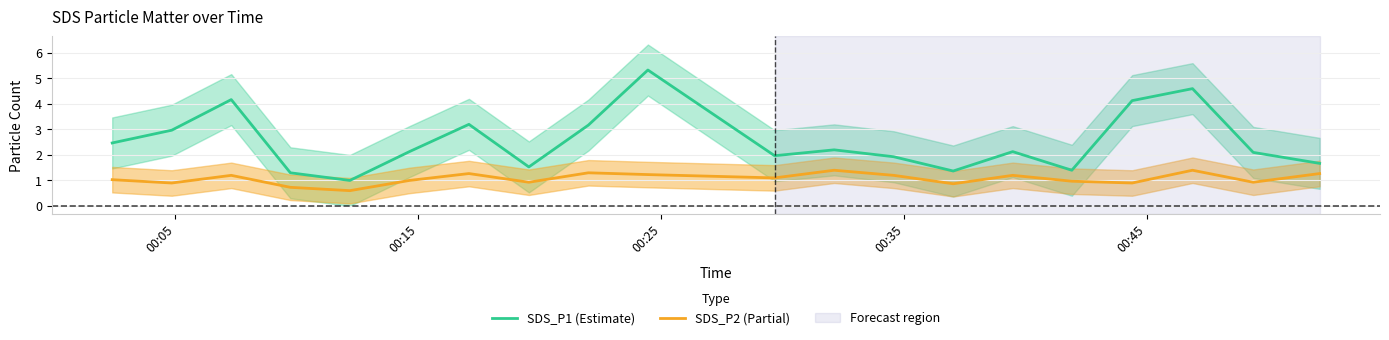

What is the value of the SDS_P2 (Partial) point at the 10th from the left?

1.2